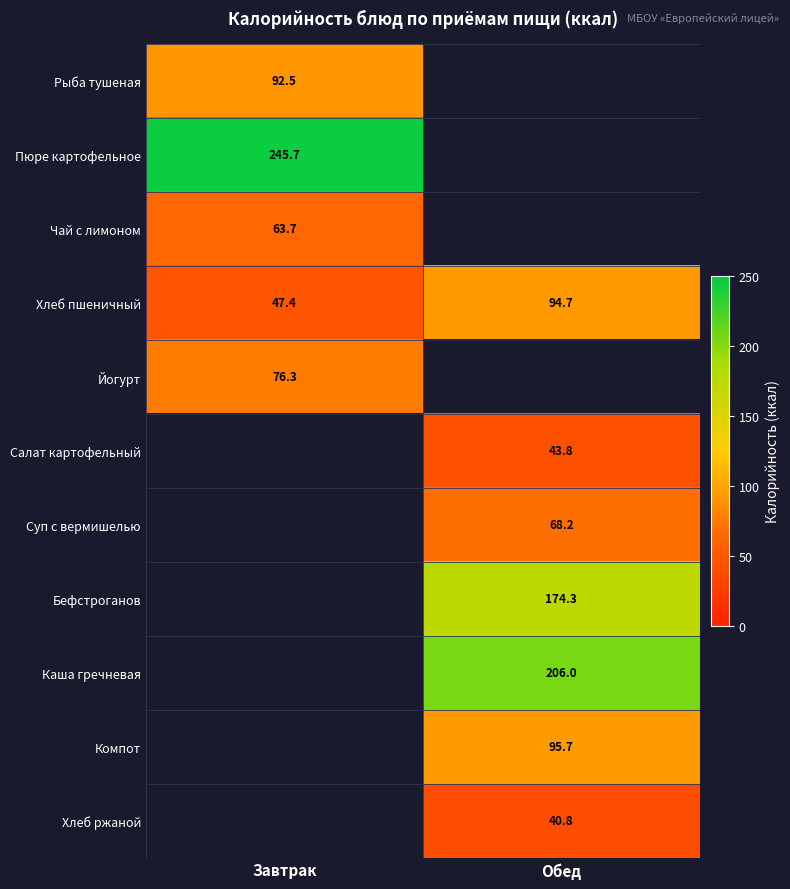

The value of Суп с вермишелью at Обед is 68.2. True or false?

True